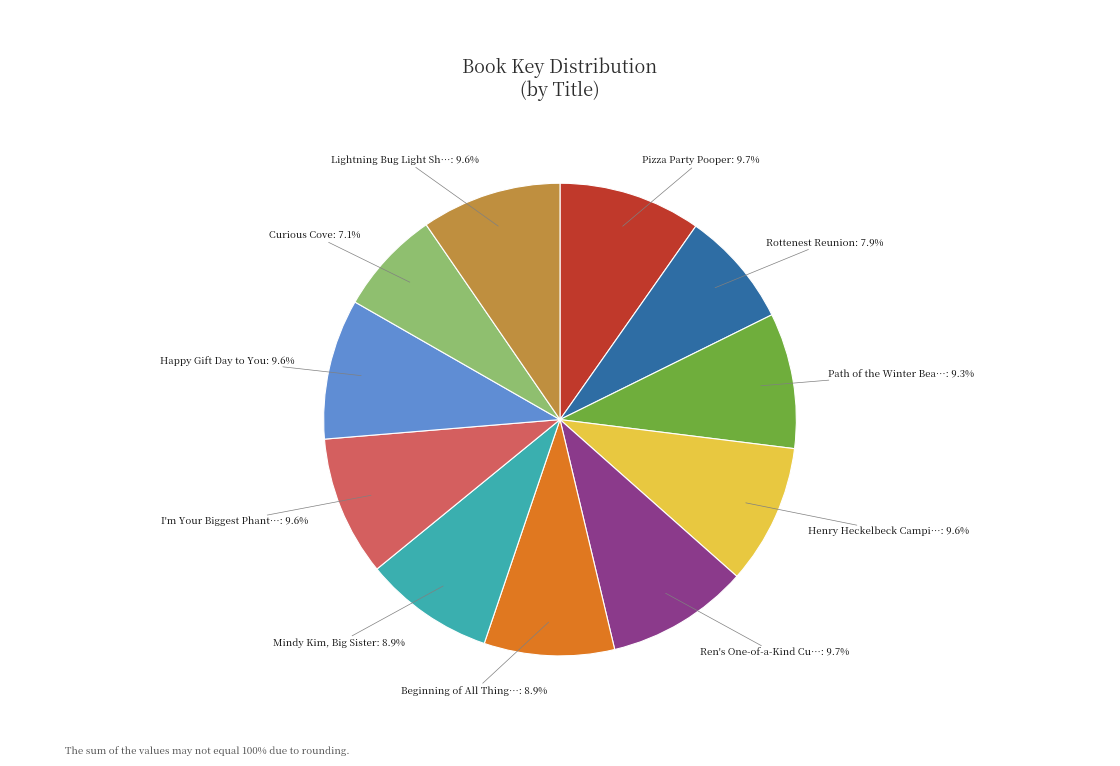

Does any single category account for the majority?

No